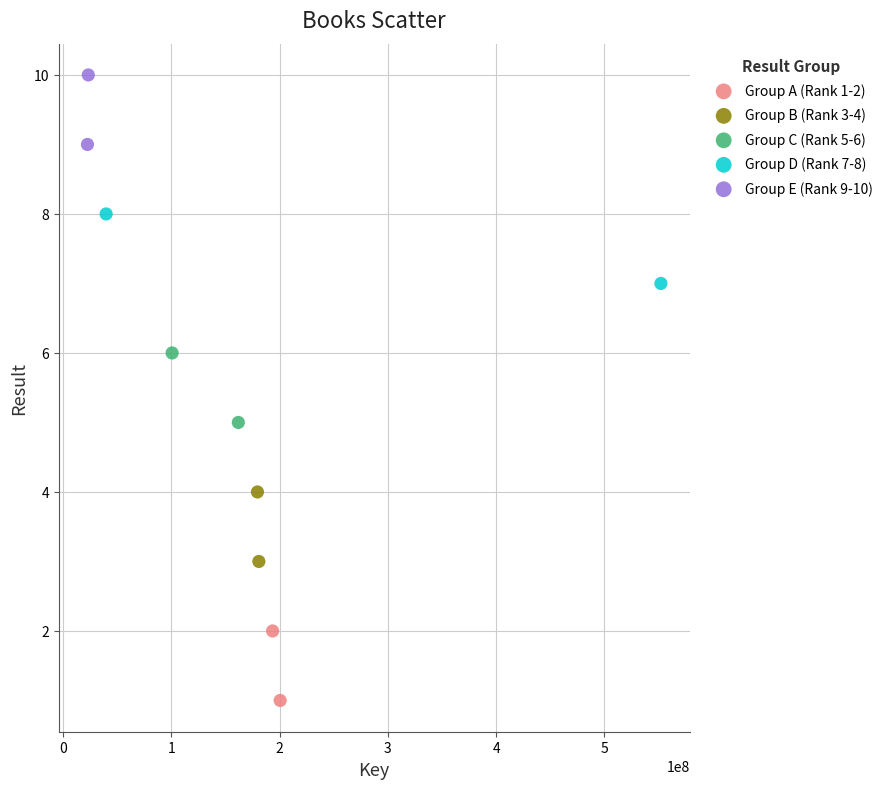

What are all the series names shown in the legend?

Group A (Rank 1-2), Group B (Rank 3-4), Group C (Rank 5-6), Group D (Rank 7-8), Group E (Rank 9-10)